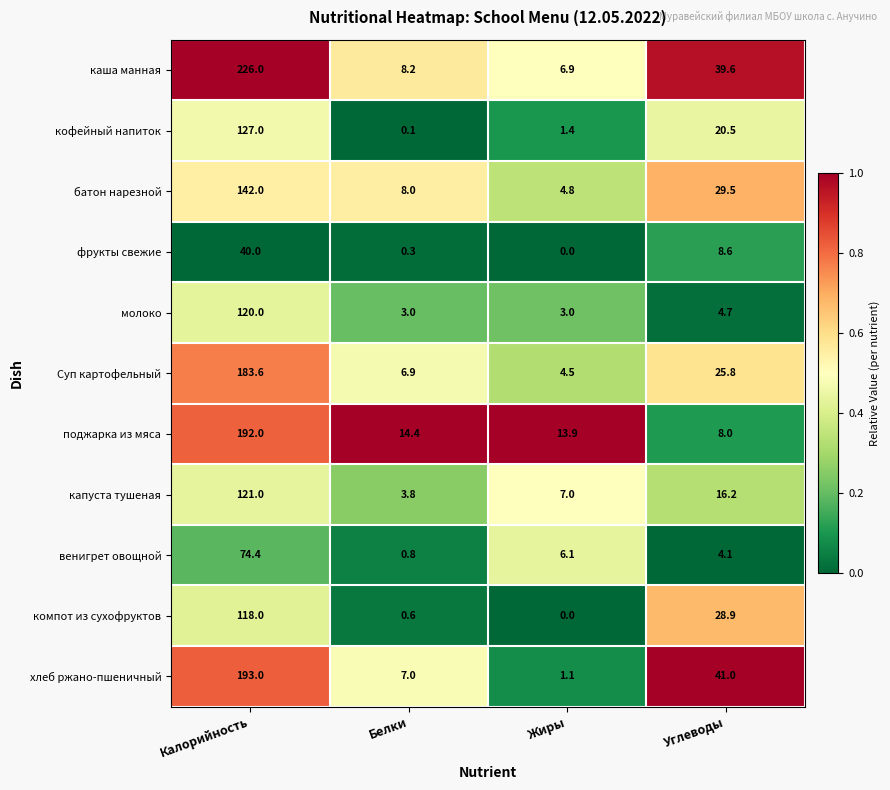

Which series has the largest range (max minus min)?

каша манная